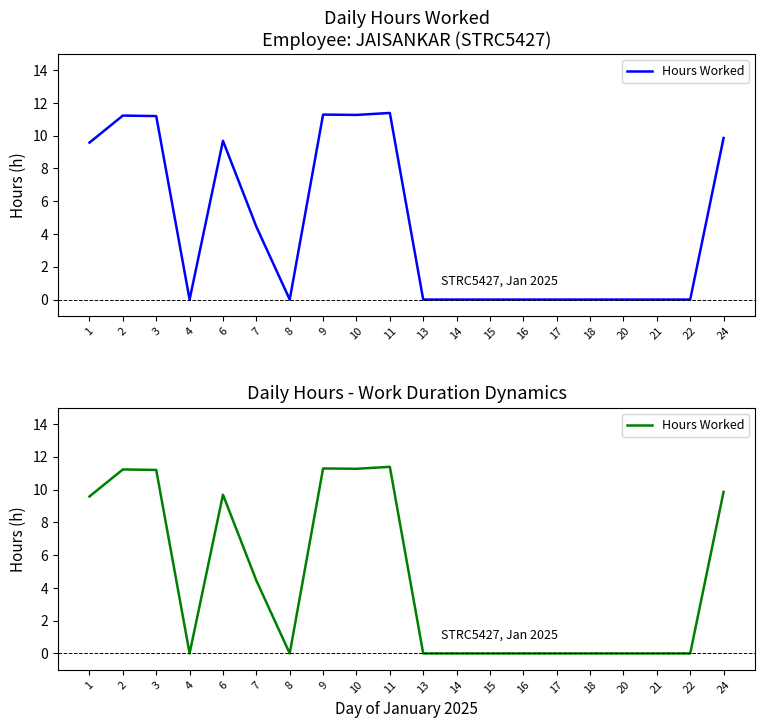

The chart shows a value of 16.8 at 11. True or false?

False